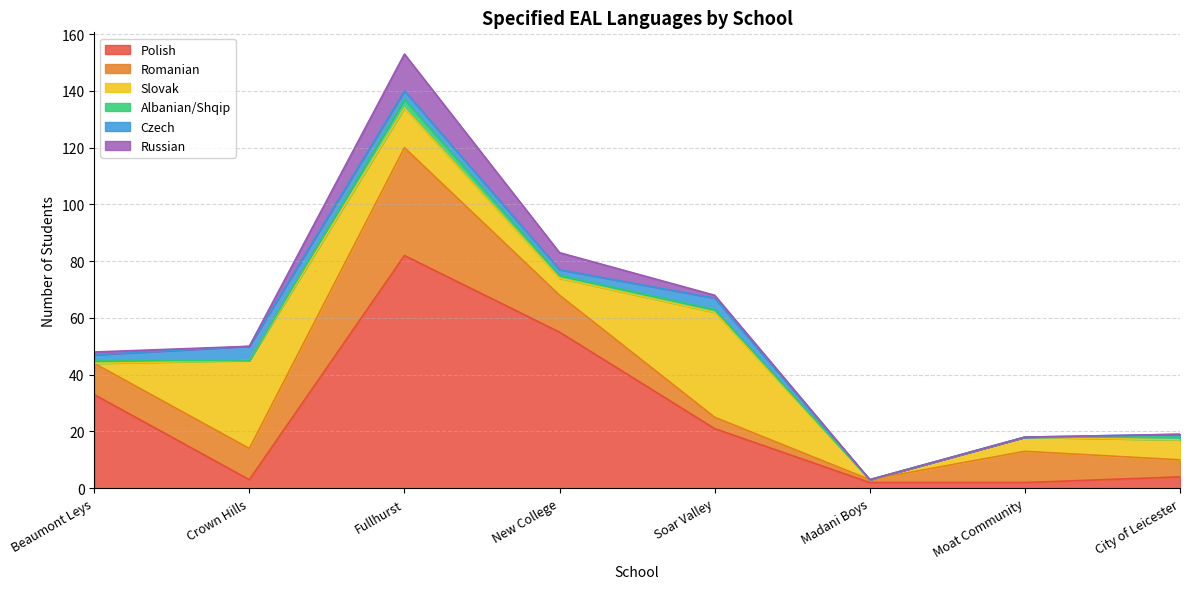

How many interior local valleys does the Romanian series have?

1